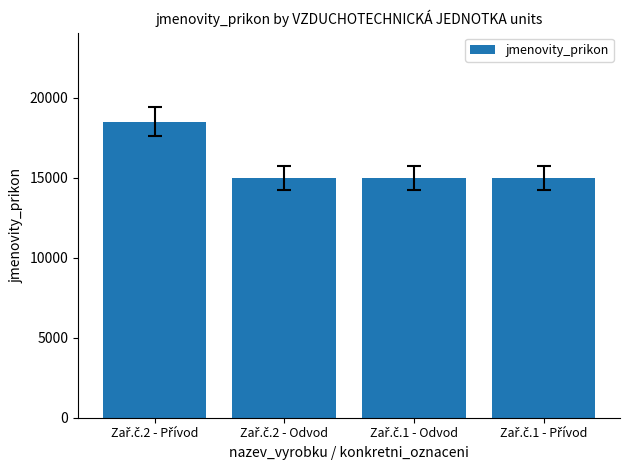

Reading left to right, what are all the values shown in this chart?

18500	15000	15000	15000